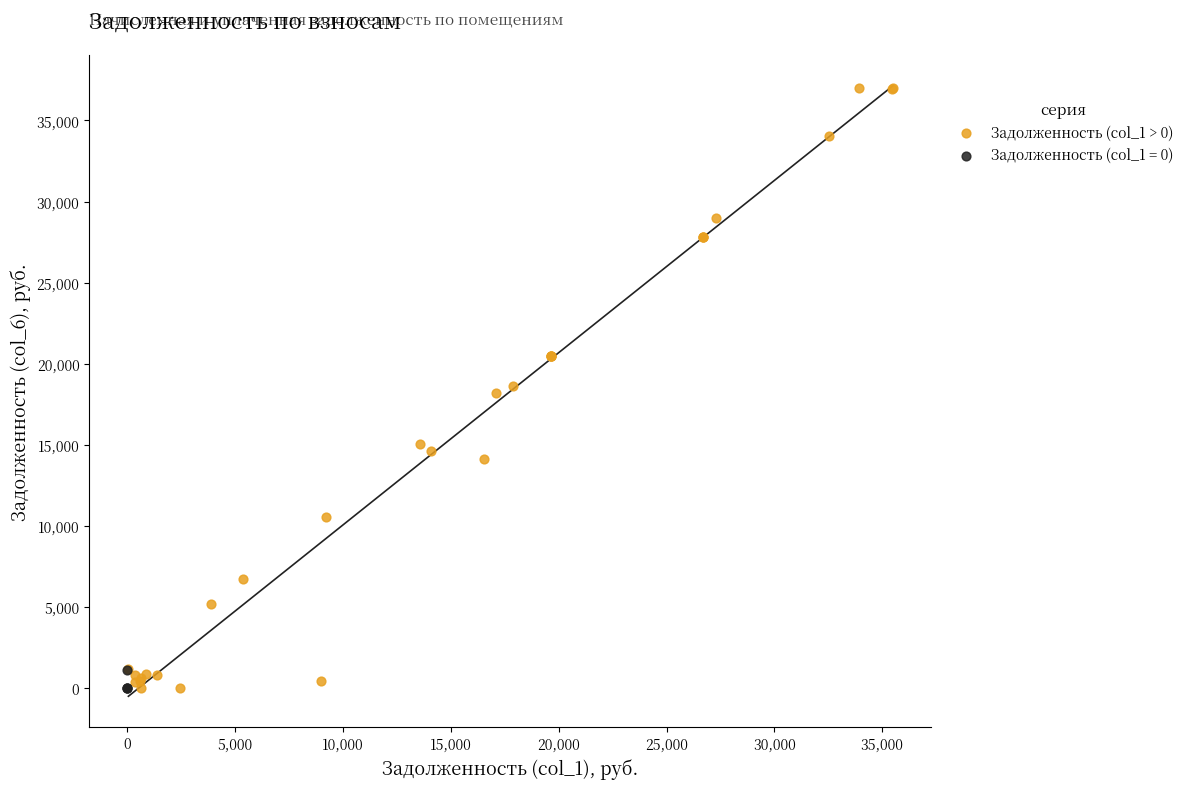

Which series reaches the maximum Y coordinate?

Задолженность (col_1 > 0)